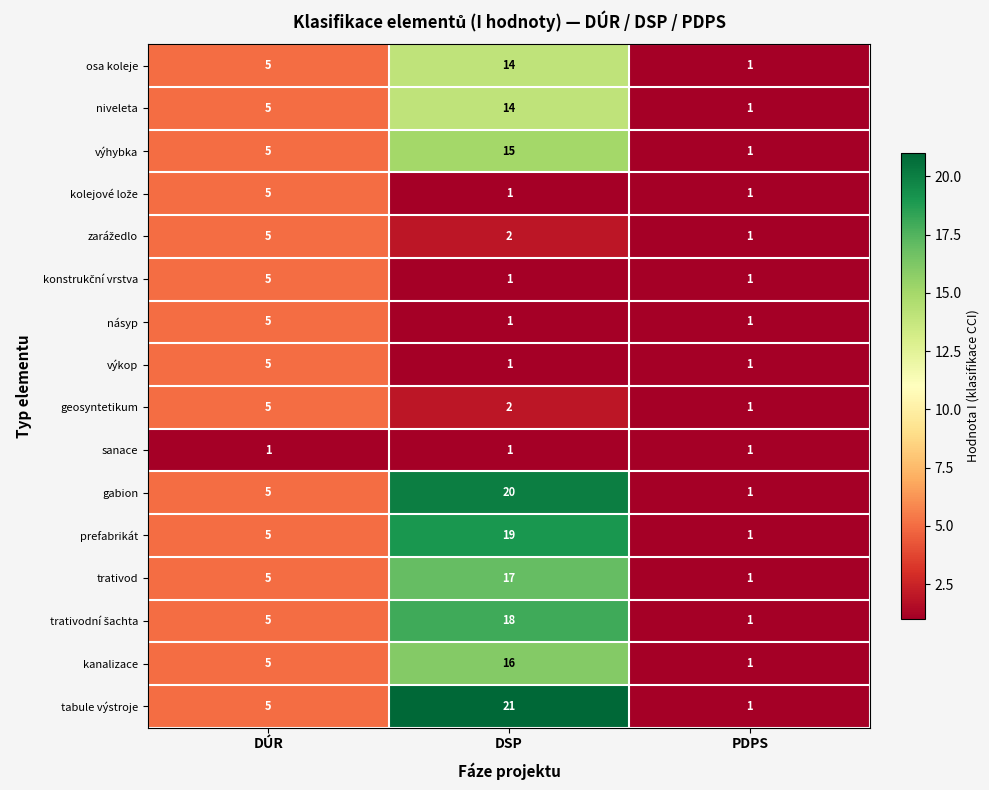

What is the difference between the maximum and minimum values in the prefabrikát series?

18